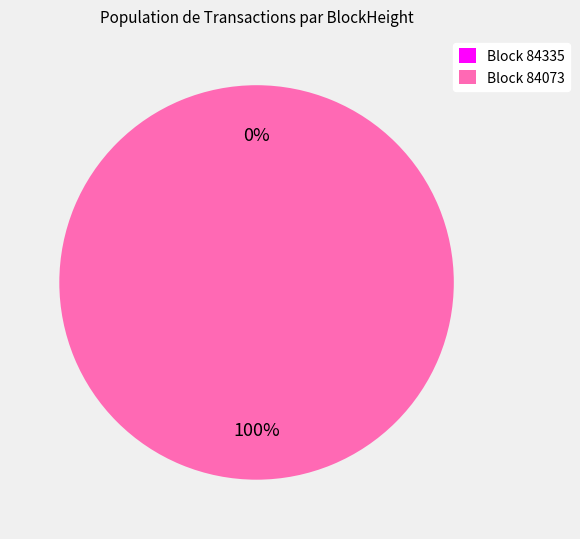

What is the smallest slice in the pie chart?

84335